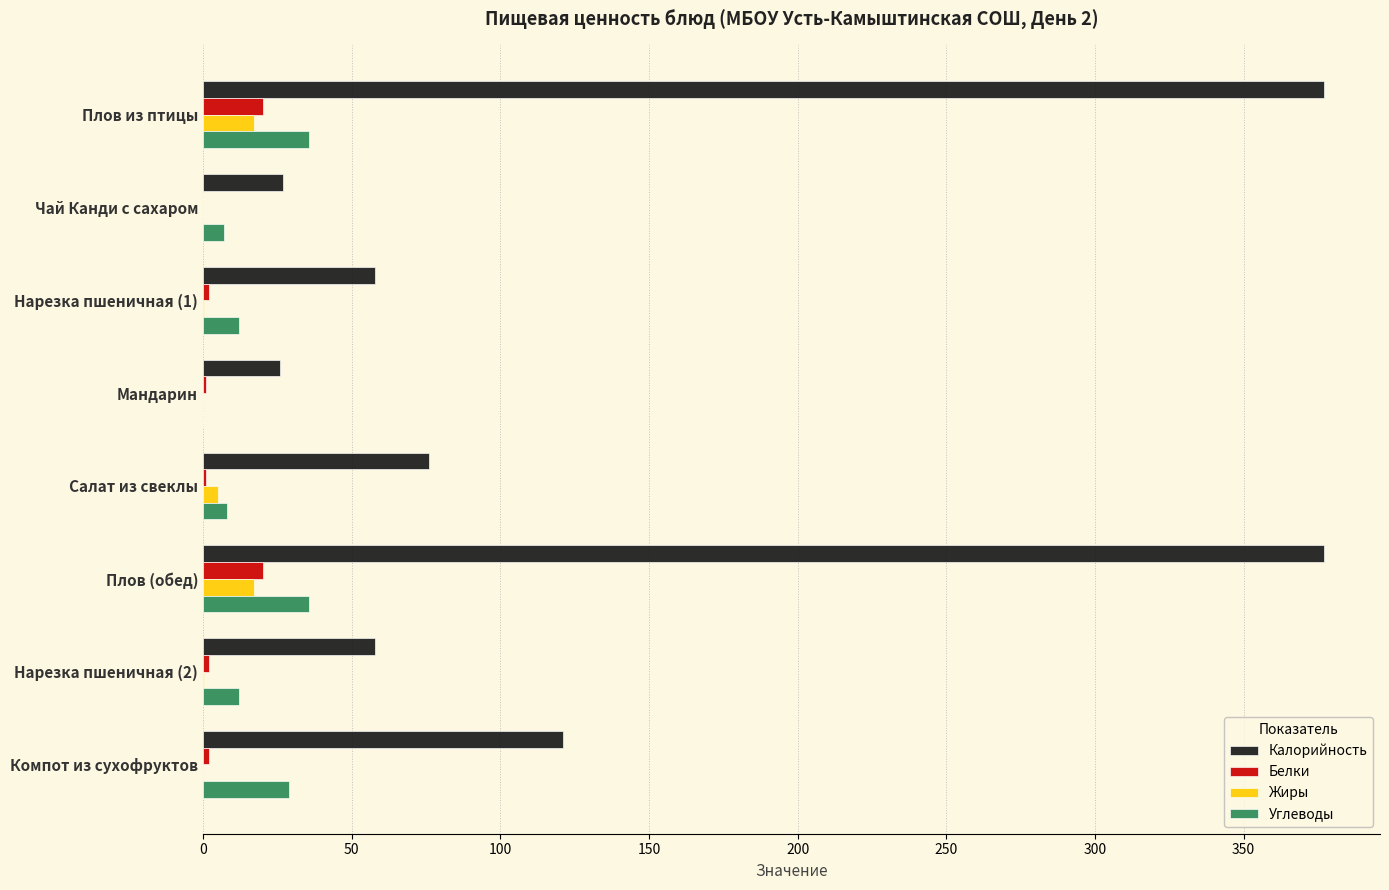

What is the sum of all Жиры values?

39.7